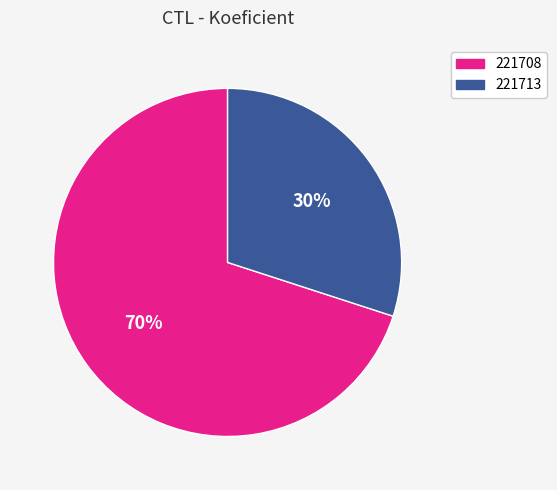

Is the sum of 221708 and 221713 greater than half?

Yes